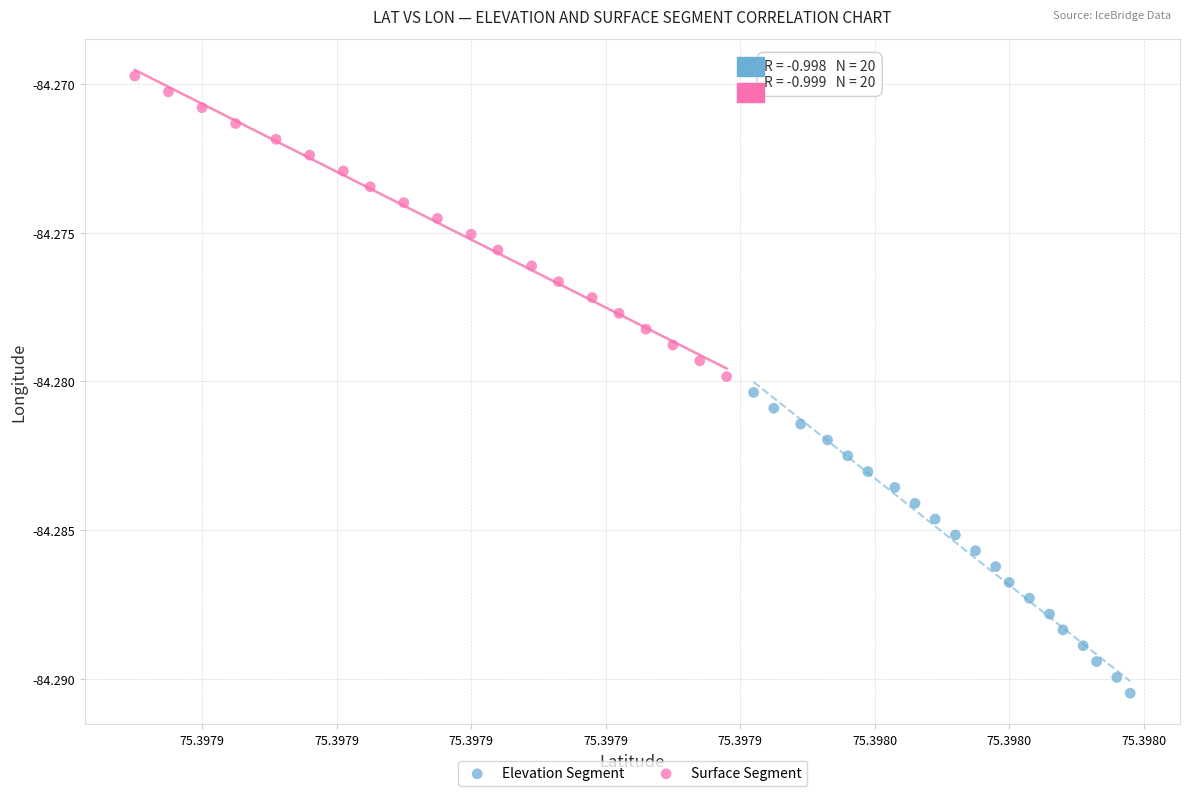

Which series has the widest spread of Y values?

Elevation Segment